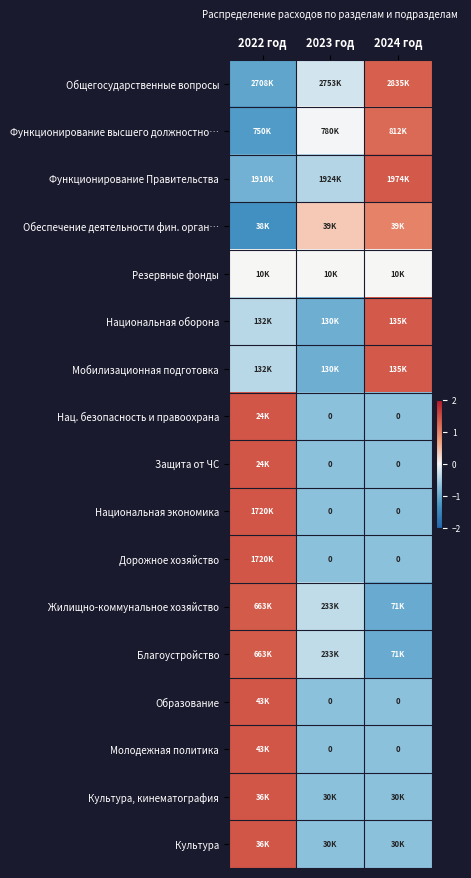

True or false: Национальная оборона has a value of -0.5 at 2022 год.

False